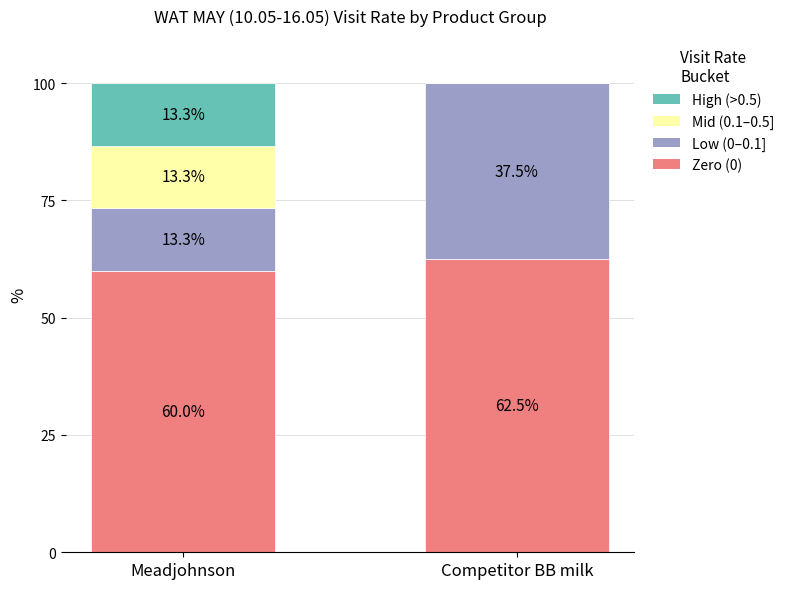

Where does the Zero (0) series first go above 62?

Competitor BB milk